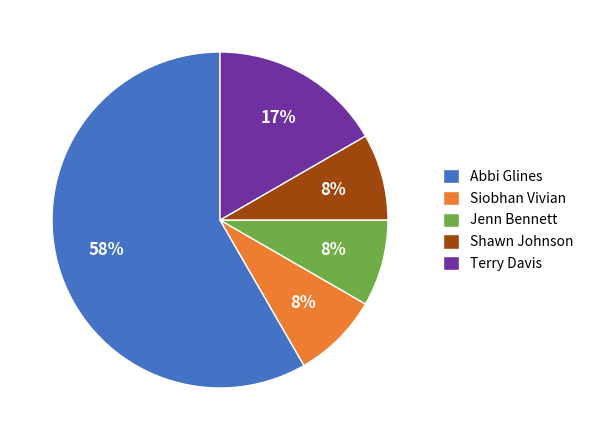

Which has a higher value, Abbi Glines or Siobhan Vivian?

Abbi Glines